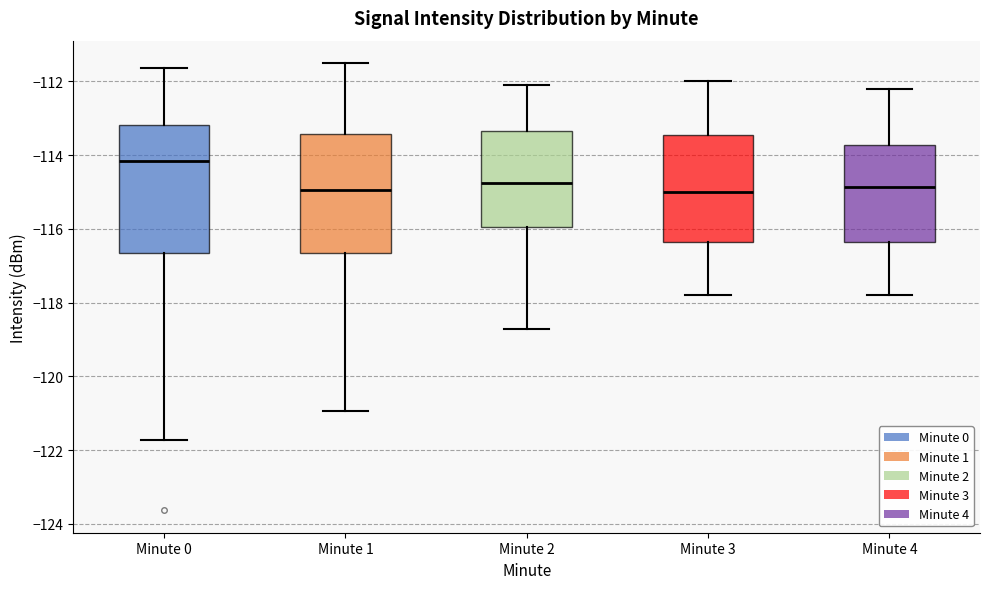

Reading left to right, read every box against the y-axis: the position of its median line, the range the box covers, and the ends of its whiskers. The values are not printed on the chart, so give them approximately, as read against the axis.

Minute 0: median -114.2, box -116.6 to -113.2, whiskers -121.8 to -111.6
Minute 1: median -115.0, box -116.6 to -113.4, whiskers -121.0 to -111.6
Minute 2: median -114.8, box -116.0 to -113.4, whiskers -118.6 to -112.0
Minute 3: median -115.0, box -116.4 to -113.4, whiskers -117.8 to -112.0
Minute 4: median -114.8, box -116.4 to -113.8, whiskers -117.8 to -112.2